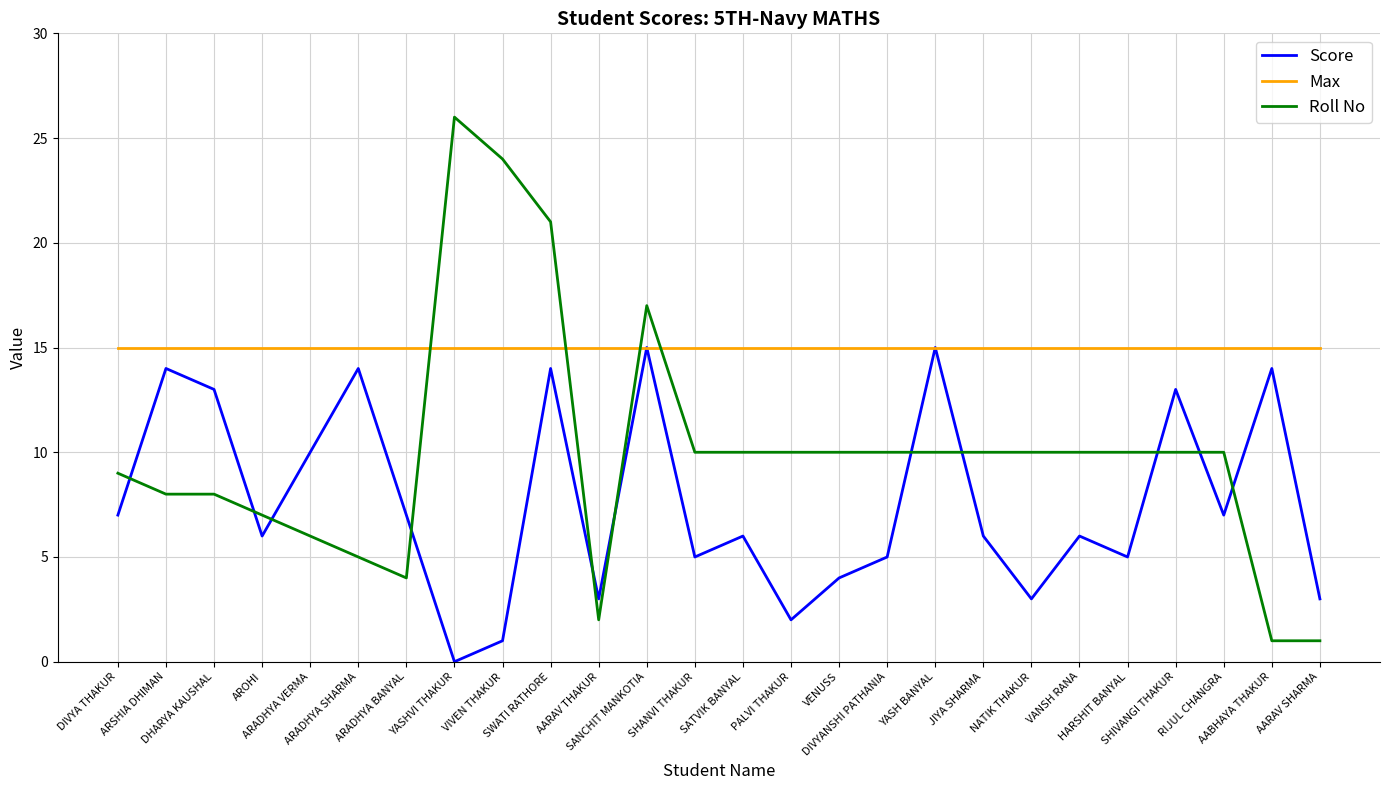

After their last crossing, which series has the higher values: Roll No or Score?

Score